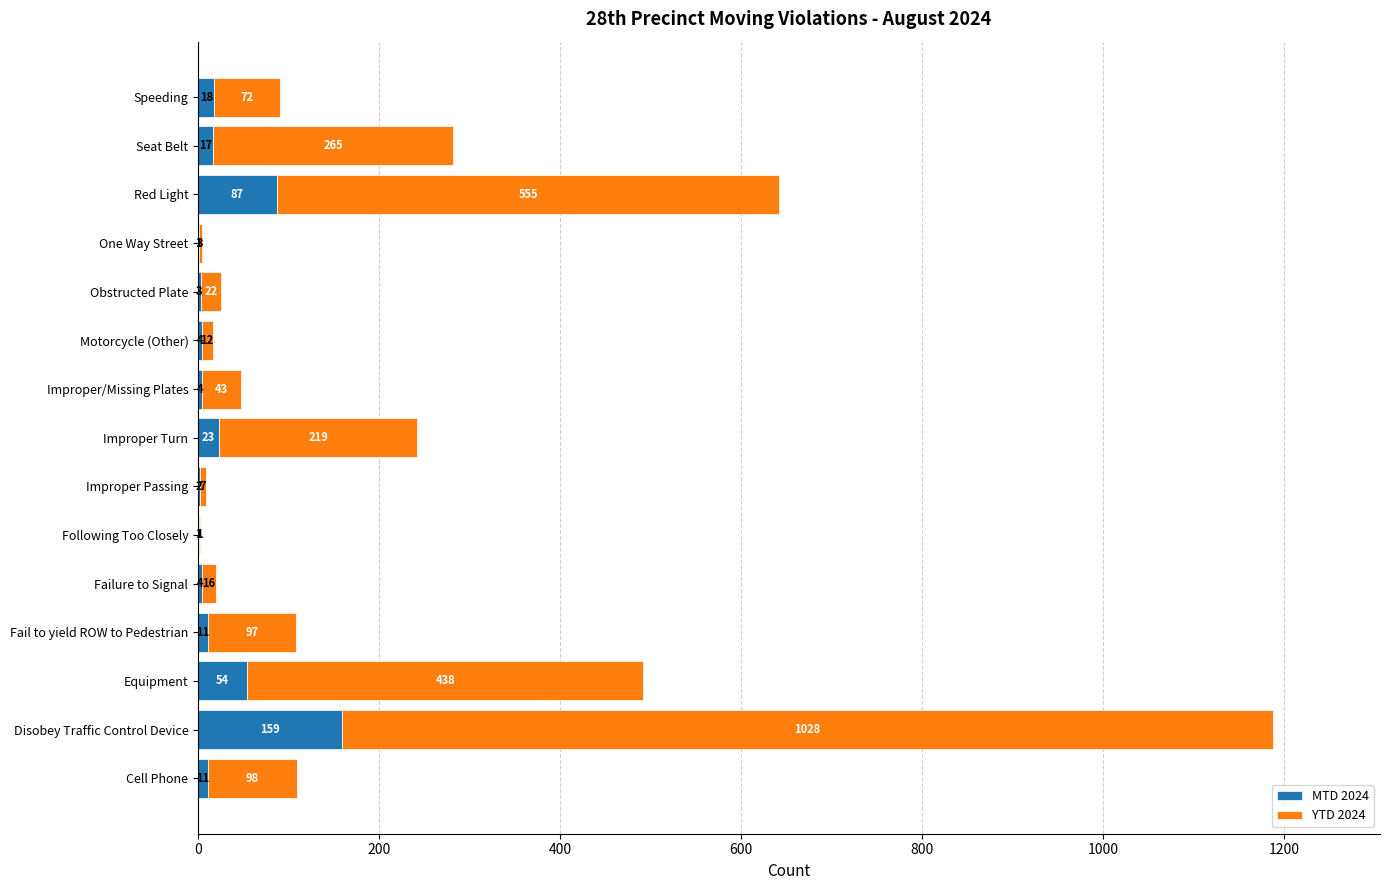

What is the sum of all MTD 2024 values?

399